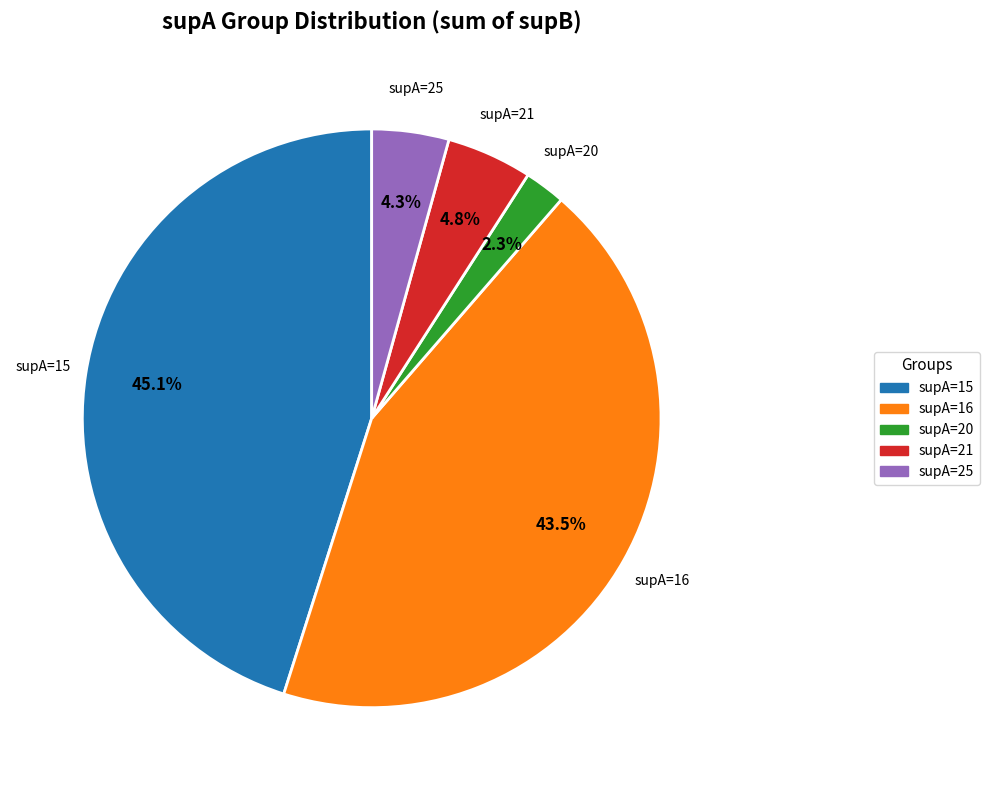

To the nearest percent, what is the average slice percentage?

20%